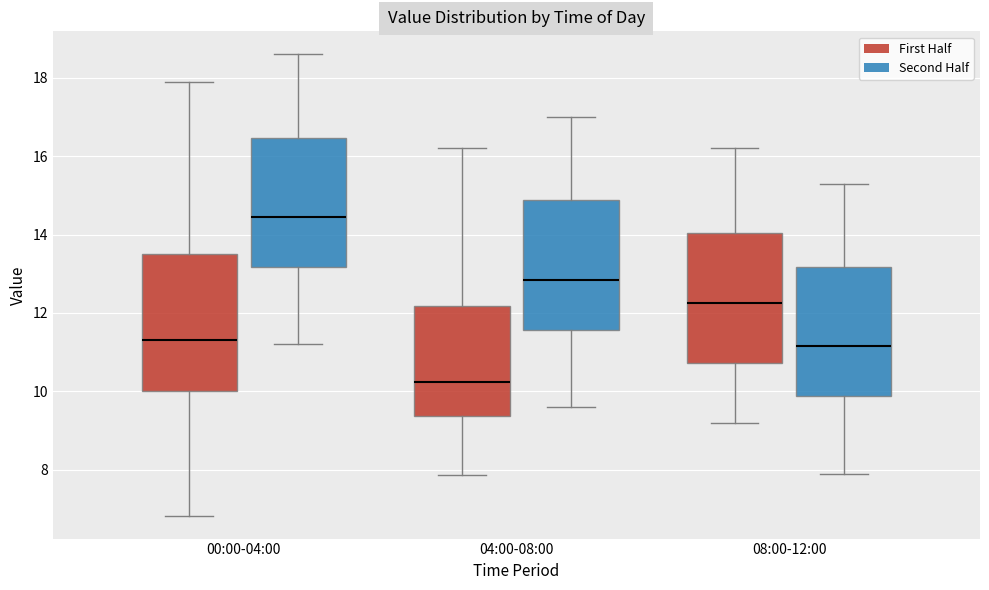

Which box has the lowest median line?

04:00-08:00 (First Half)